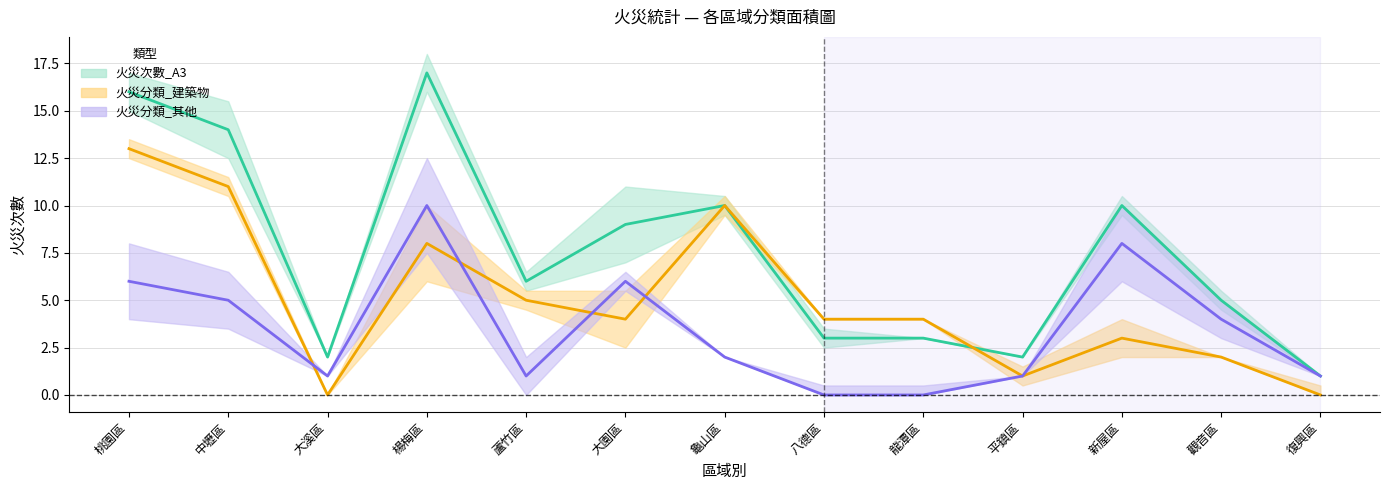

List the series in order of their overall mean, highest first.

火災次數_A3 (中心線), 火災分類_建築物 (中心線), 火災分類_其他 (中心線)